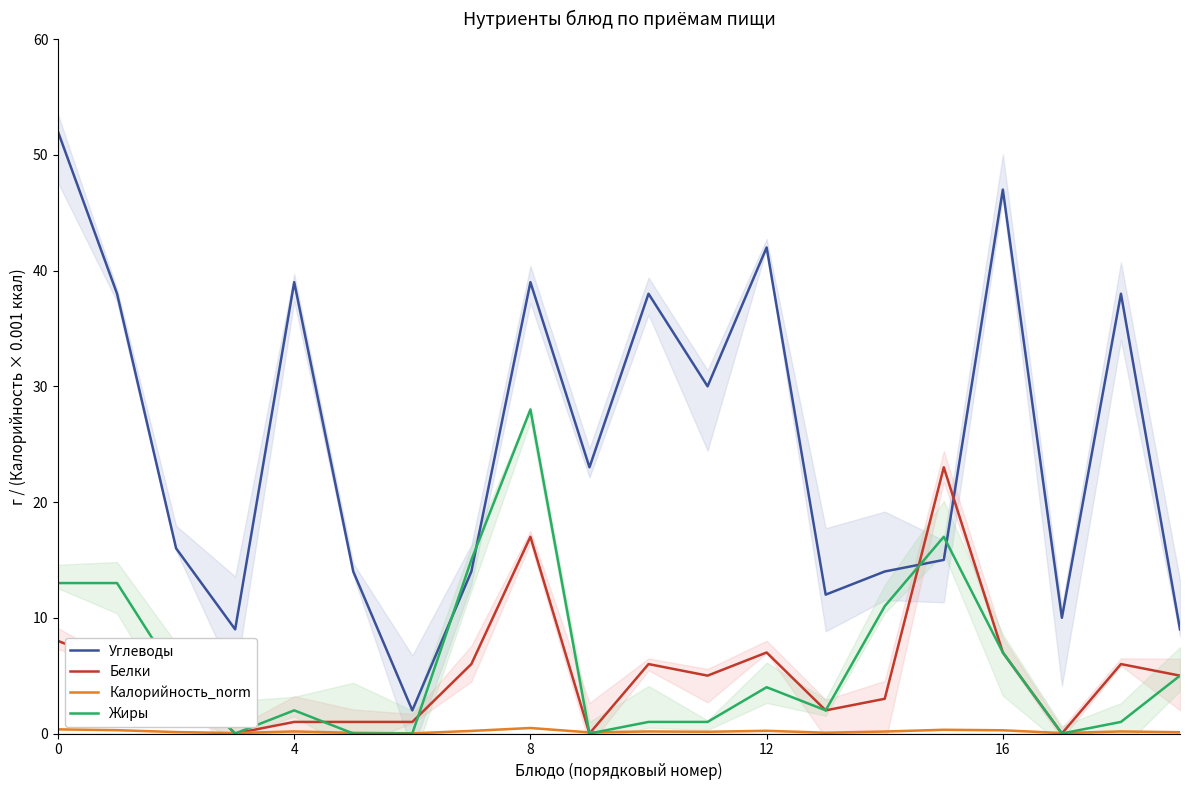

What is the label of the 13th point from the right?

7